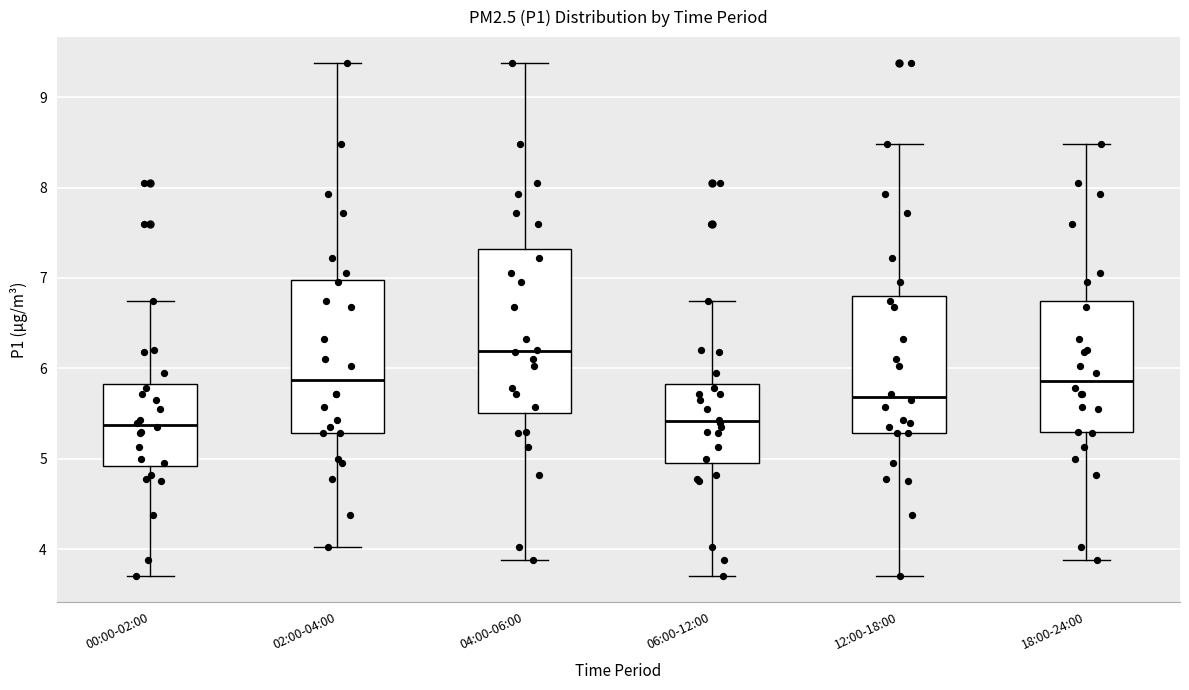

Where does the upper whisker of the box for 18:00-24:00 end on the y-axis? The values are not printed on the chart, so give them approximately, as read against the axis.

8.5